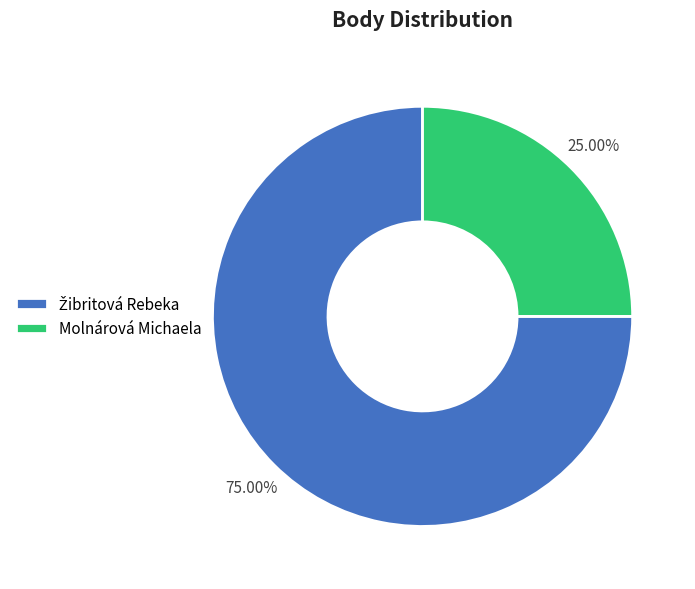

Is there any slice that represents more than half of the pie?

Yes